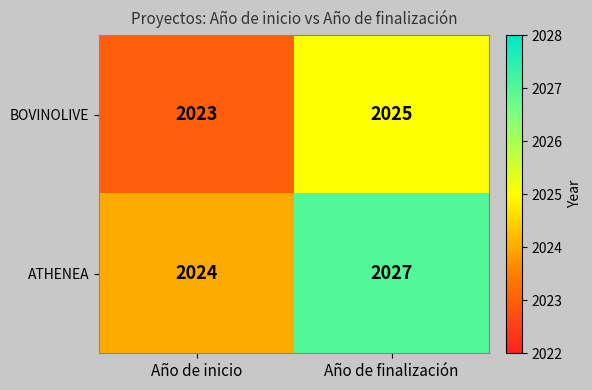

Reading left to right, what are all the values shown in this chart?

BOVINOLIVE: Año de inicio=2023	Año de finalización=2025
ATHENEA: Año de inicio=2024	Año de finalización=2027